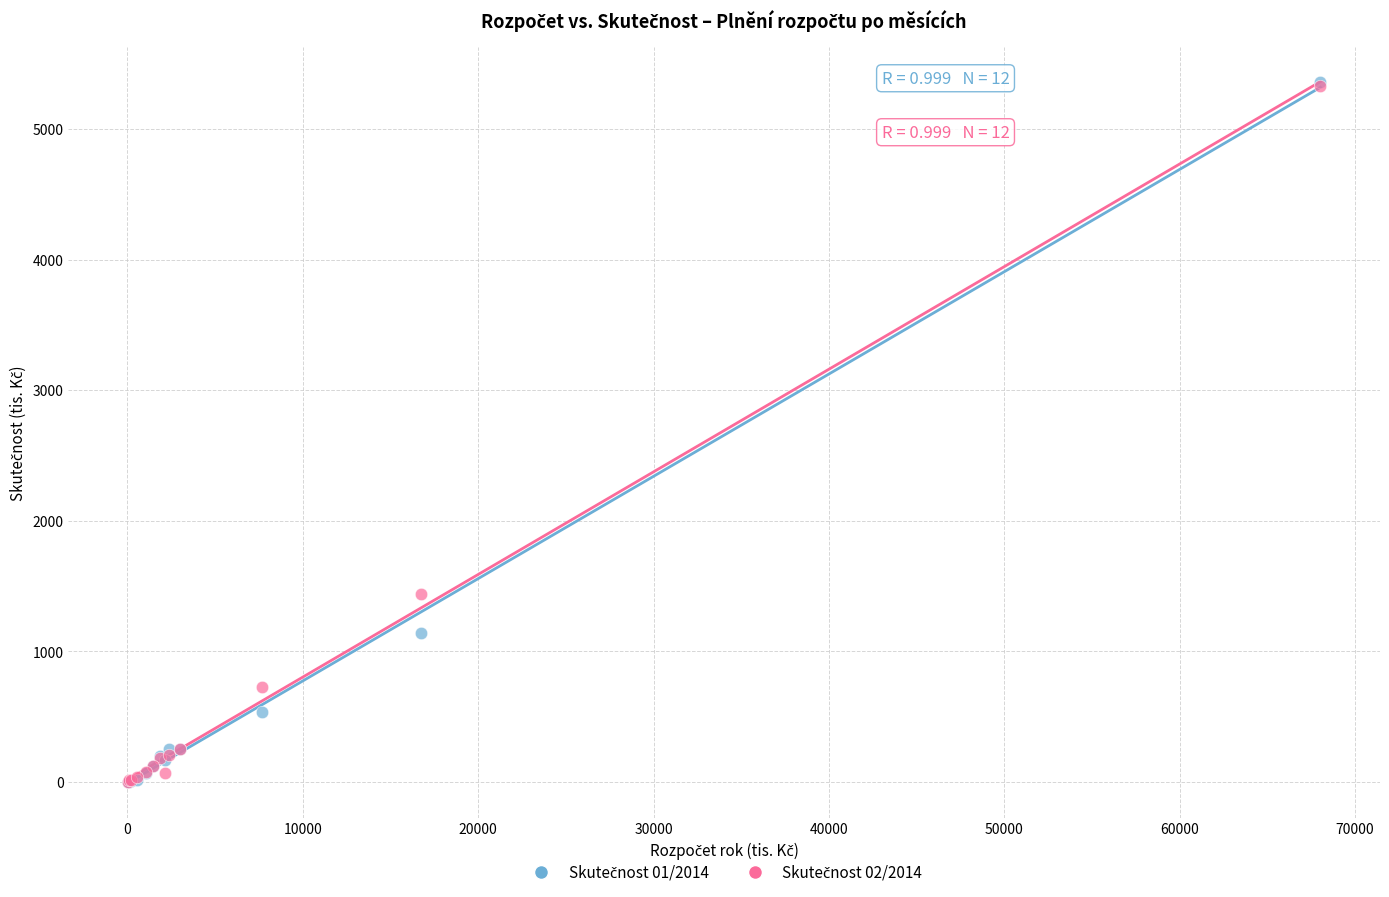

Across all series, what Y value is closest to 2679?

1438.8